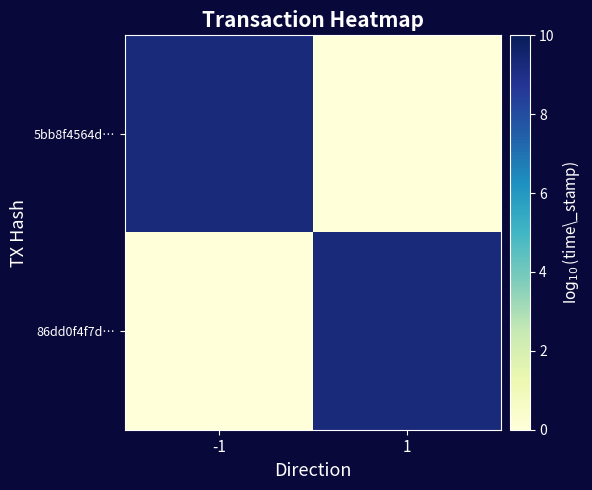

Between -1 and 1, which series saw the biggest shift?

5bb8f4564d…